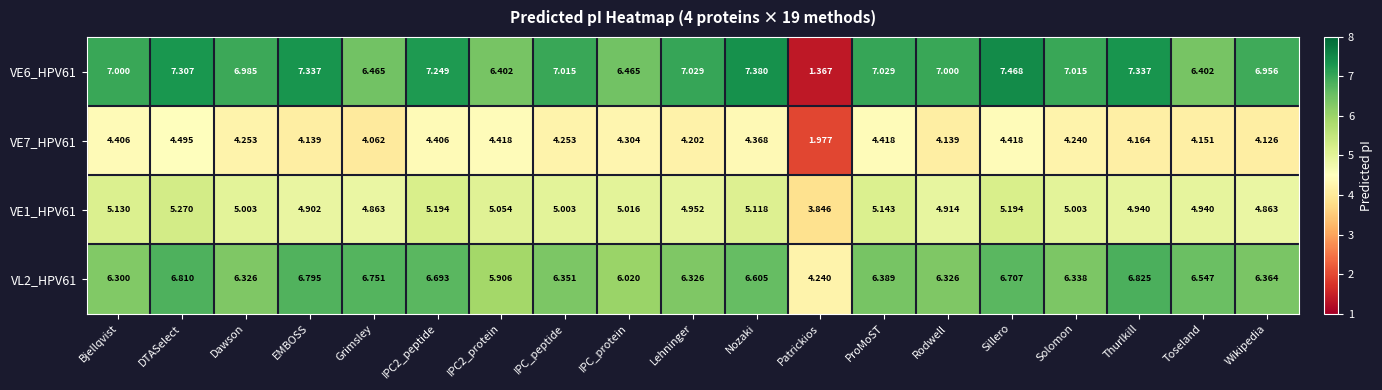

Which series has the widest spread of values?

VE6_HPV61